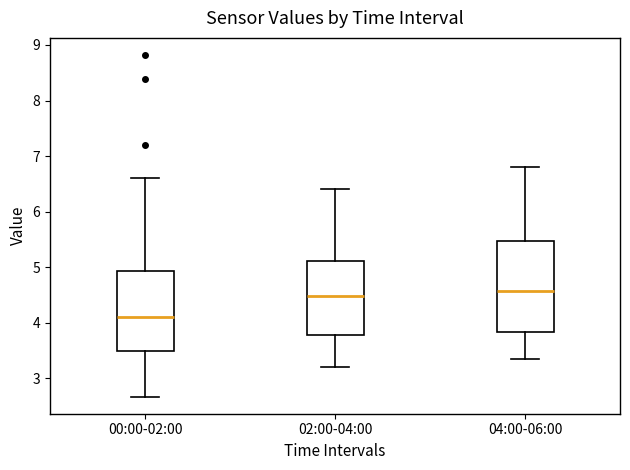

Reading left to right, transcribe this box plot: for each box, give where its median line is, the range the box spans, and where its two whiskers end, as read against the y-axis. The values are not printed on the chart, so give them approximately, as read against the axis.

00:00-02:00: median 4.1, box 3.5 to 4.9, whiskers 2.7 to 6.6
02:00-04:00: median 4.5, box 3.8 to 5.1, whiskers 3.2 to 6.4
04:00-06:00: median 4.6, box 3.8 to 5.5, whiskers 3.4 to 6.8